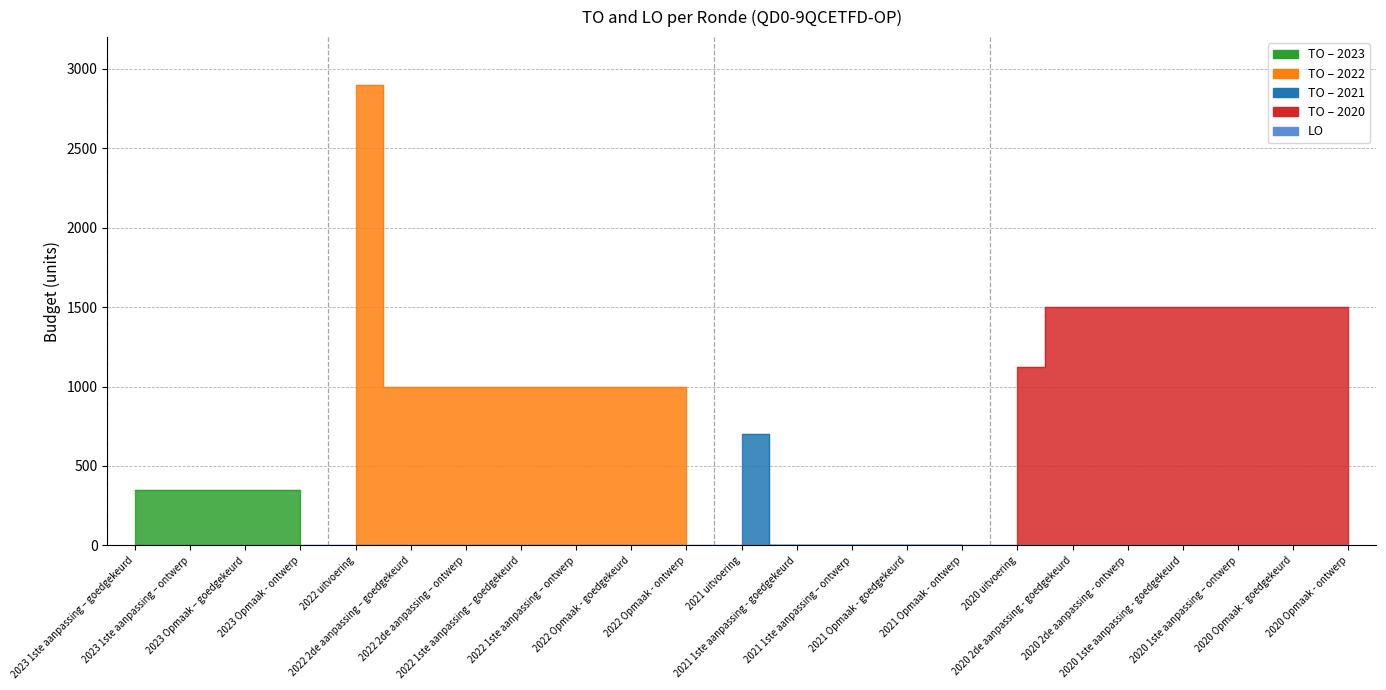

Which category has the lowest value in the LO series?

2023 1ste aanpassing – goedgekeurd